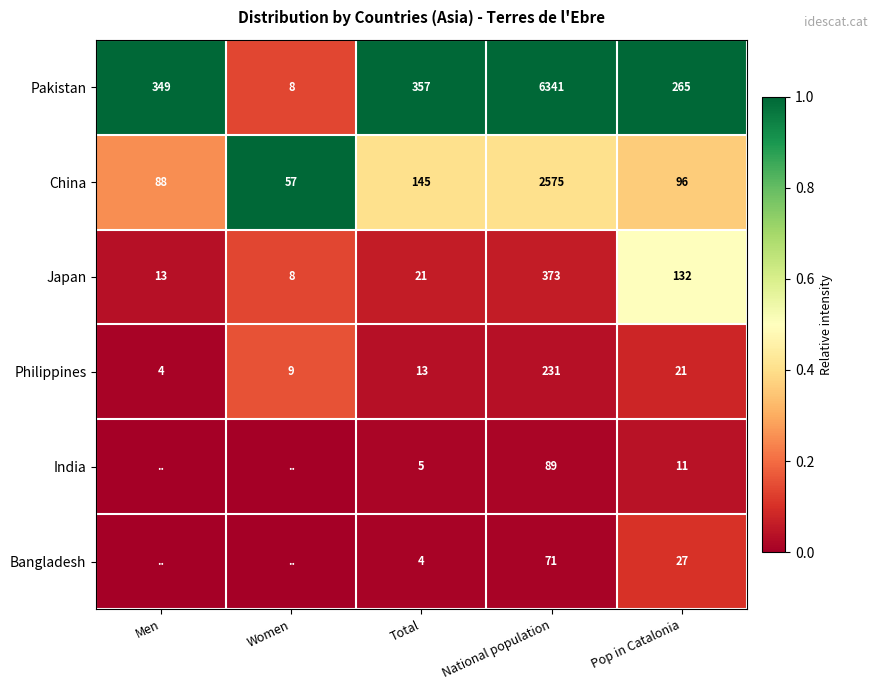

What is the difference between the highest and lowest values at National population?

6270